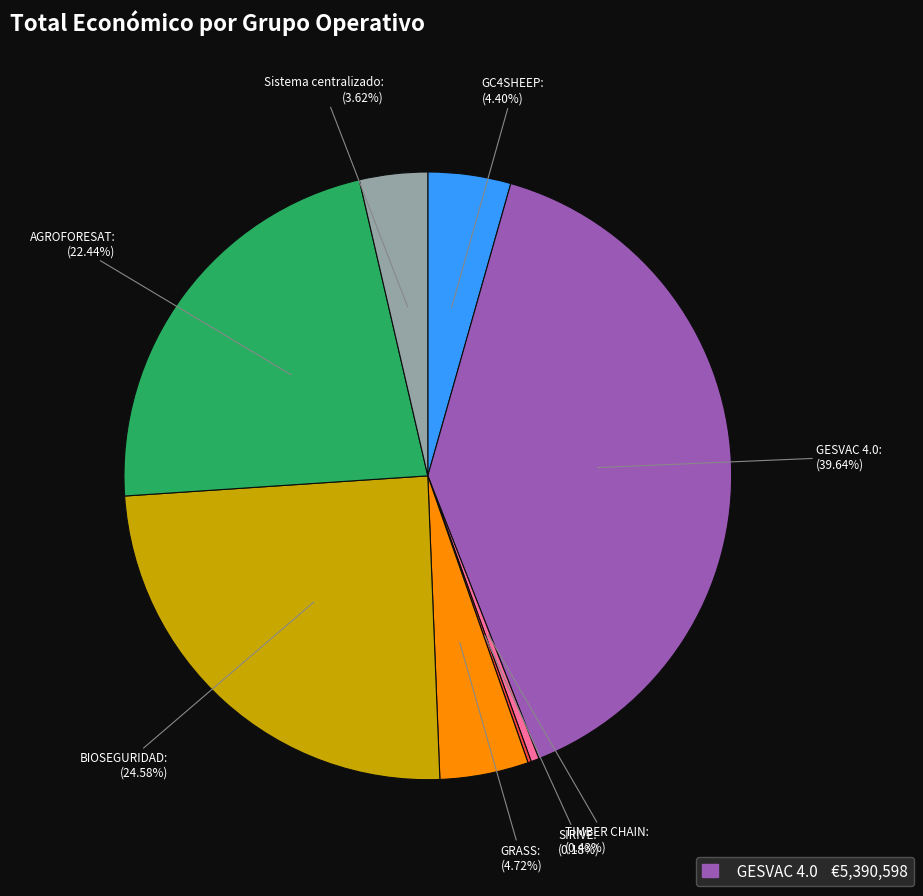

Is there a majority slice in this chart?

No